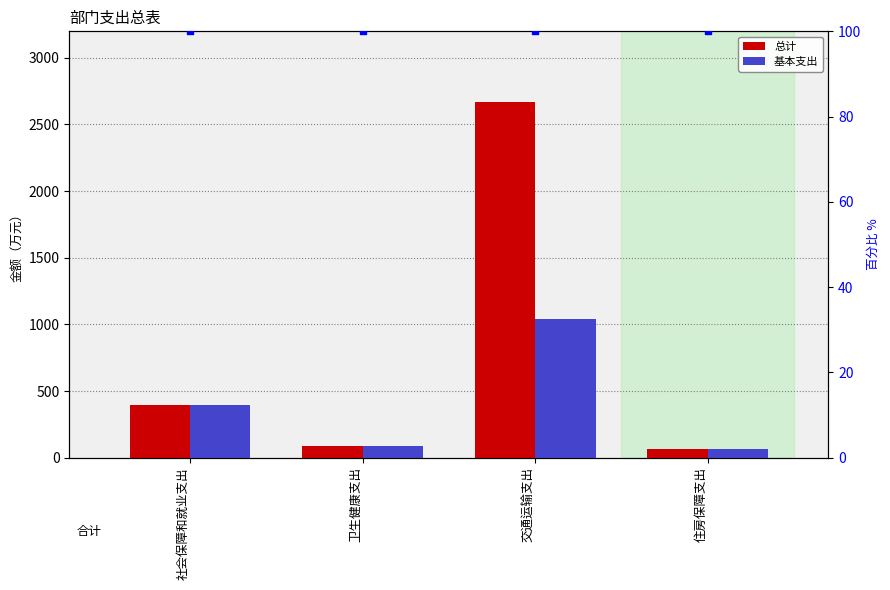

Which series has the widest spread of Y values?

总计